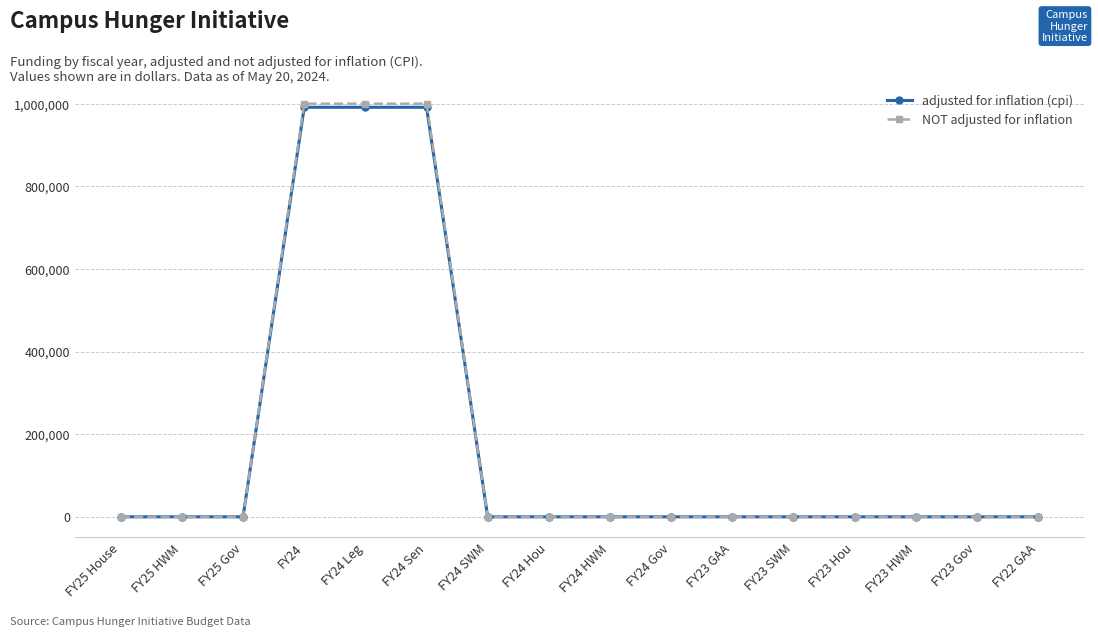

Which series has the widest spread of values?

NOT adjusted for inflation